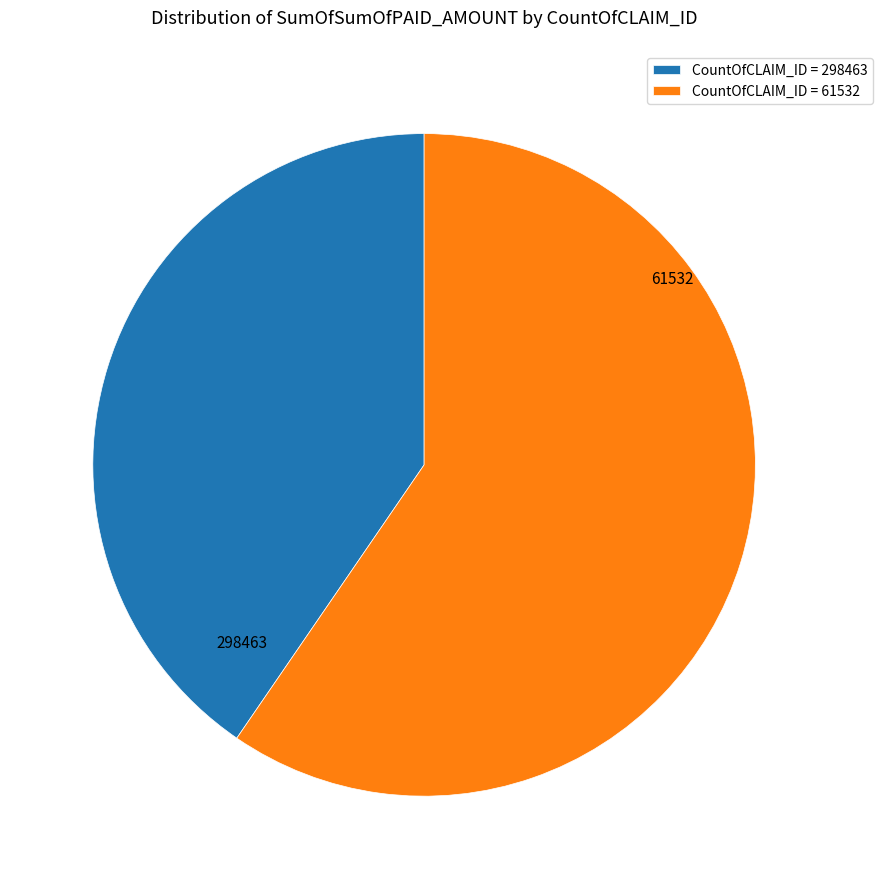

Combined, do CountOfCLAIM_ID = 298463 and CountOfCLAIM_ID = 61532 account for over 50%?

Yes